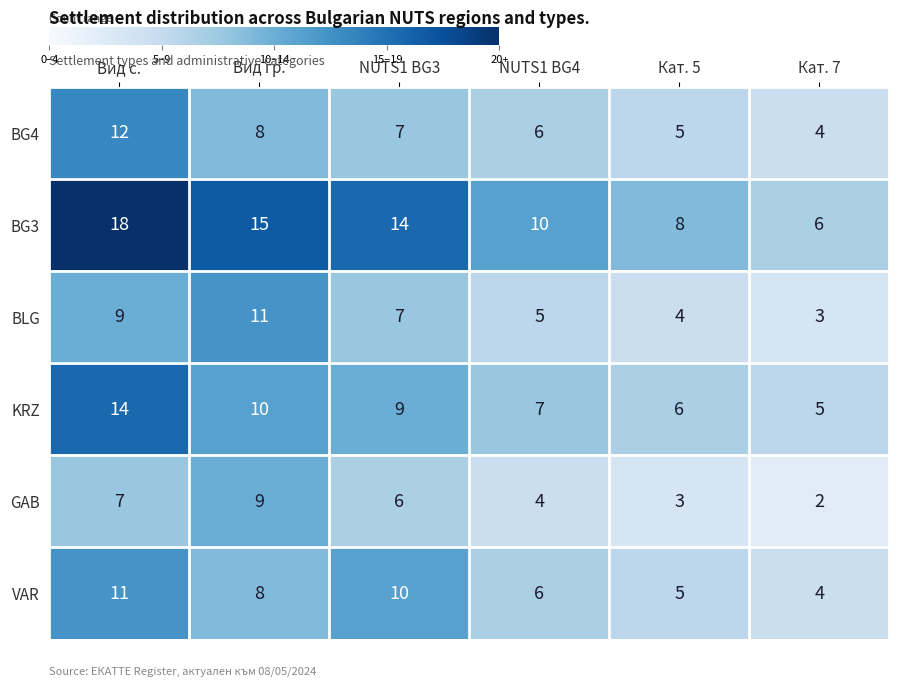

How many series are shown in this chart?

6